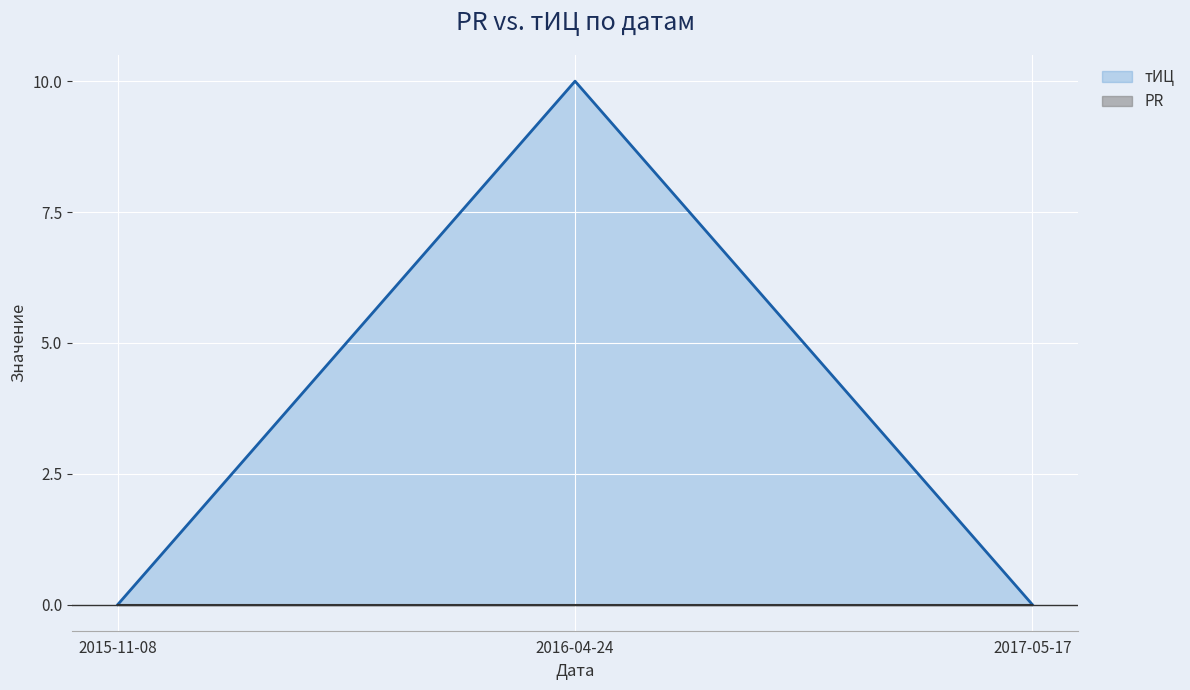

How many distinct data groups are displayed?

2